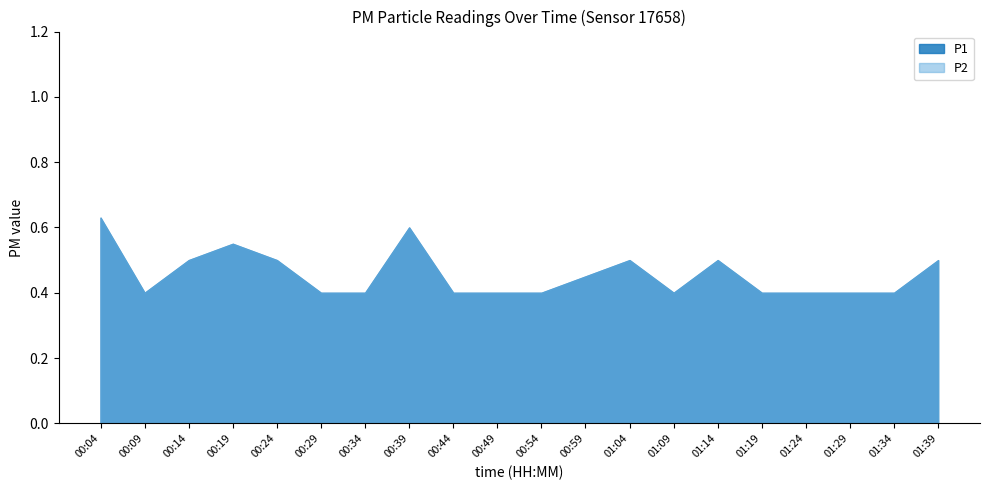

True or false: P1 and P2 intersect in this chart.

False